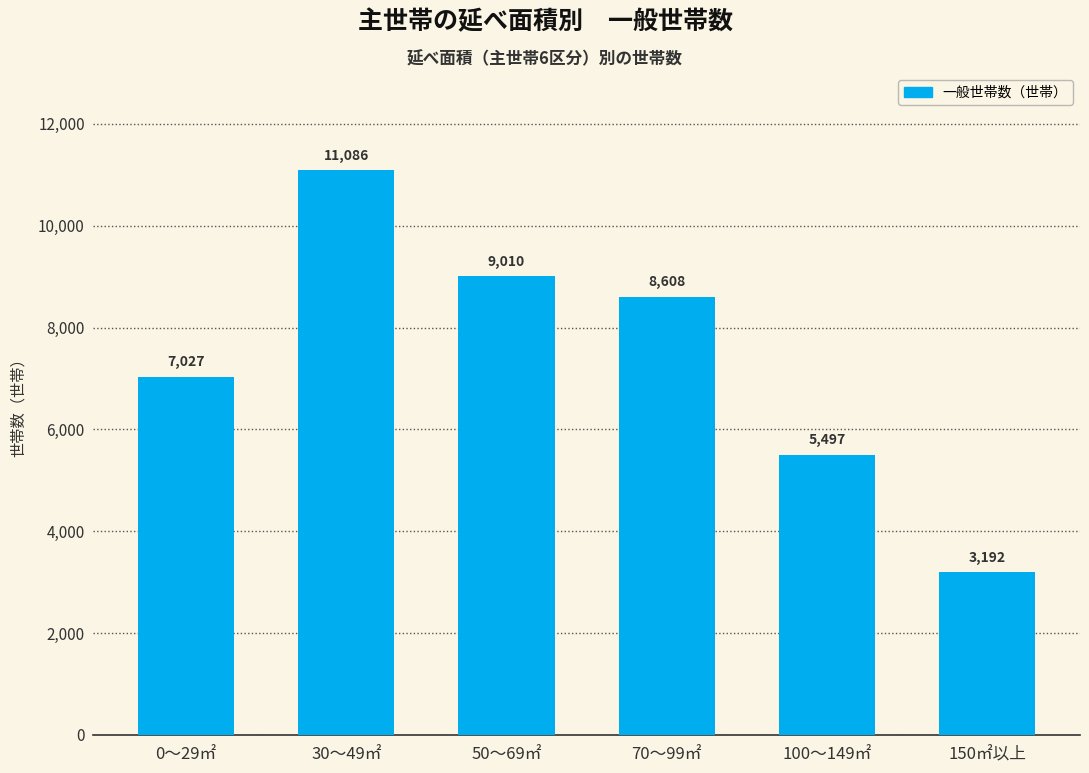

What is the label of the 6th bar from the right?

0～29㎡